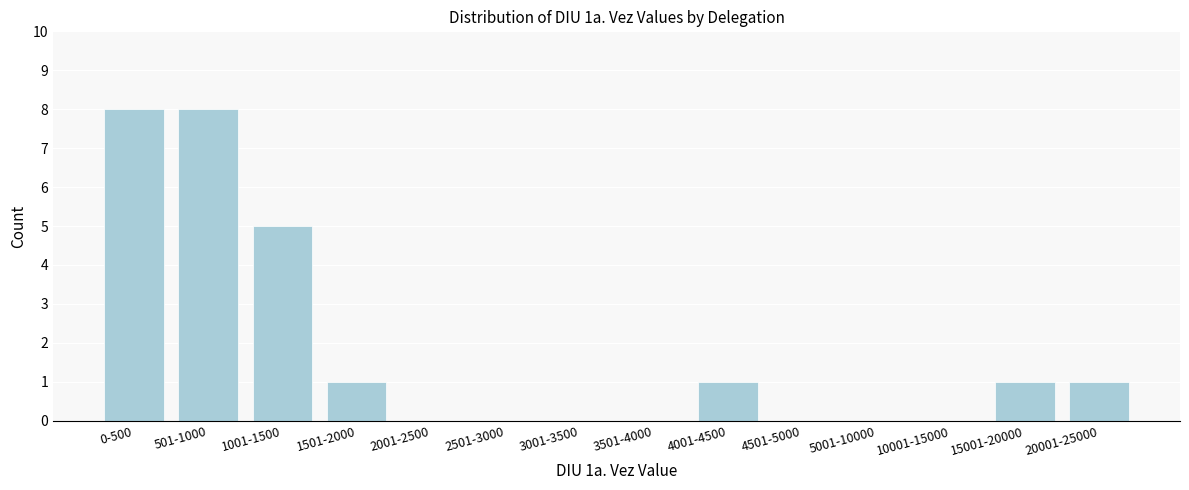

Reading right to left, what are all the values shown in this chart?

20001-25000=1	15001-20000=1	10001-15000=0	5001-10000=0	4501-5000=0	4001-4500=1	3501-4000=0	3001-3500=0	2501-3000=0	2001-2500=0	1501-2000=1	1001-1500=5	501-1000=8	0-500=8